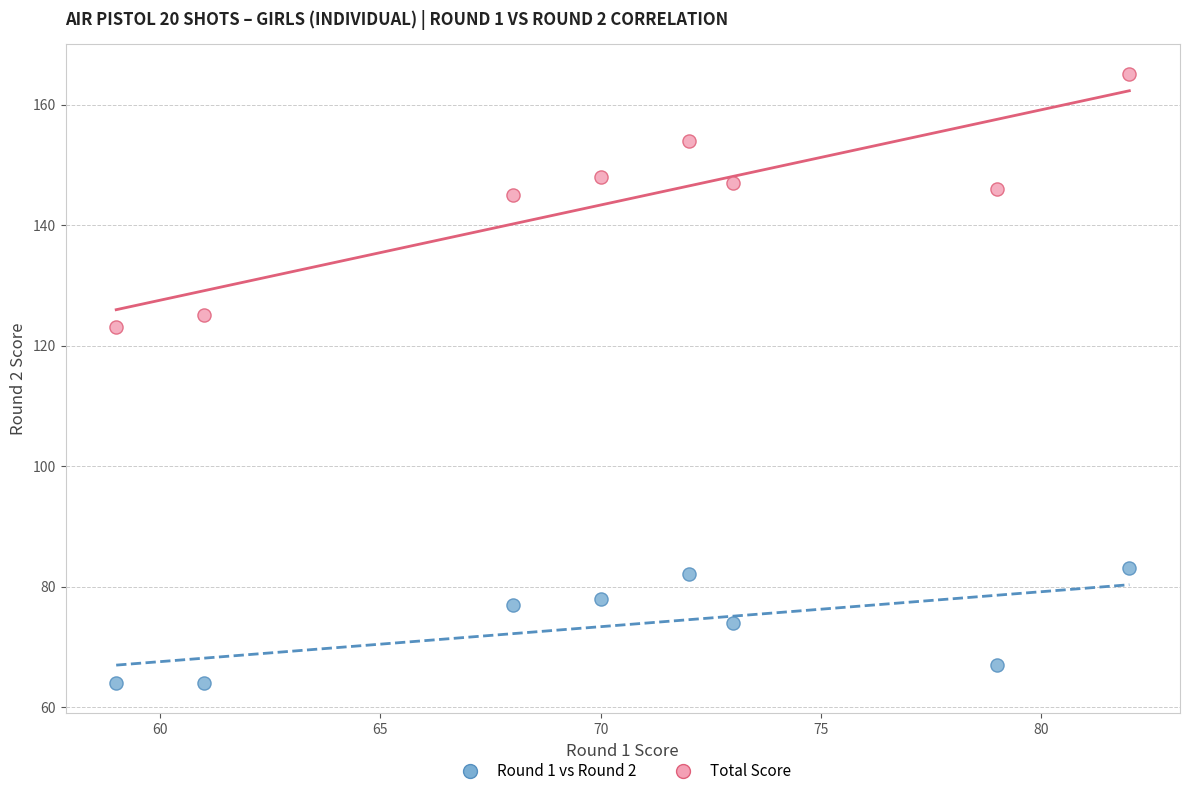

Across all data points, what is the range of X values (max minus min)?

23